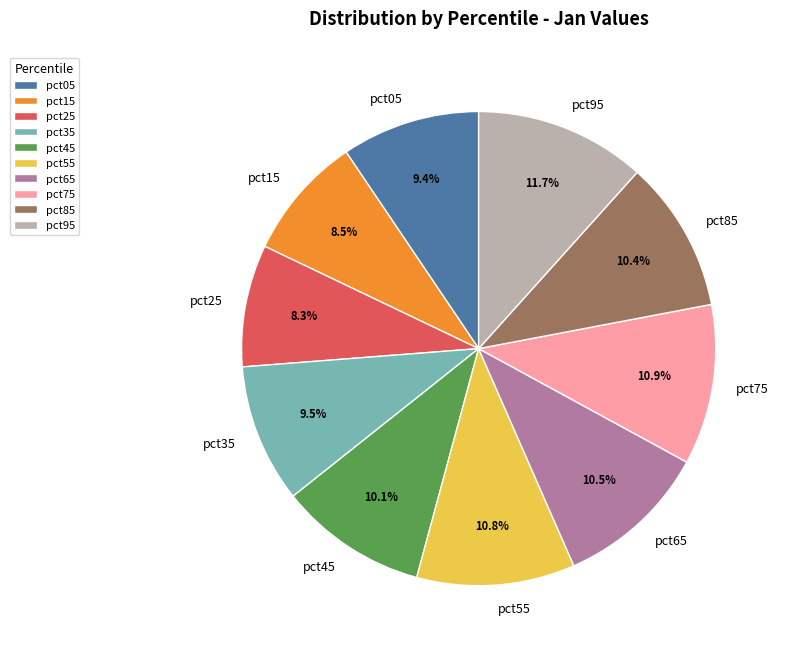

Do pct05 and pct65 together represent more than half of the pie?

No